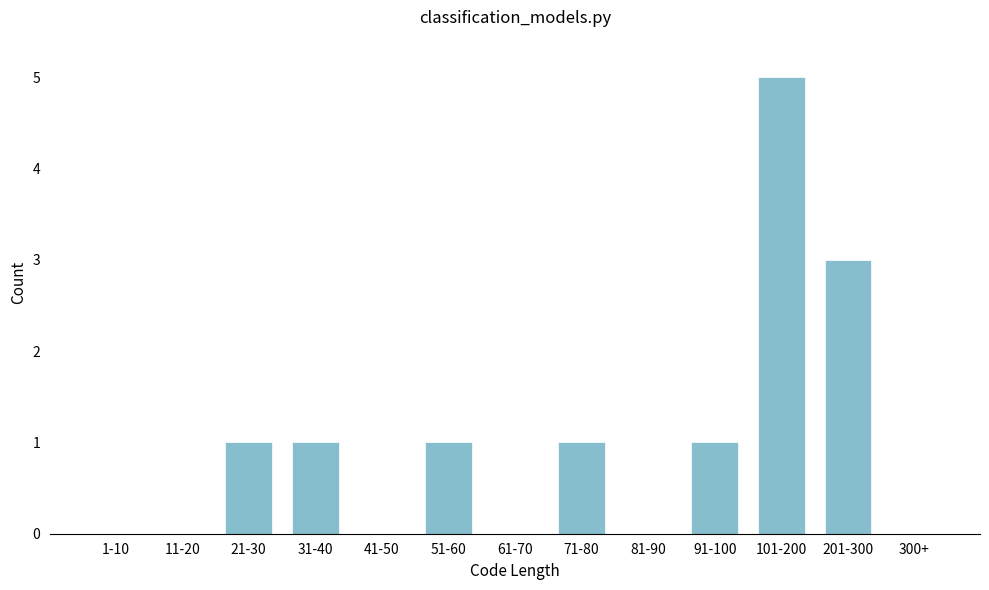

Reading right to left, what are all the values shown in this chart?

300+=0	201-300=3	101-200=5	91-100=1	81-90=0	71-80=1	61-70=0	51-60=1	41-50=0	31-40=1	21-30=1	11-20=0	1-10=0